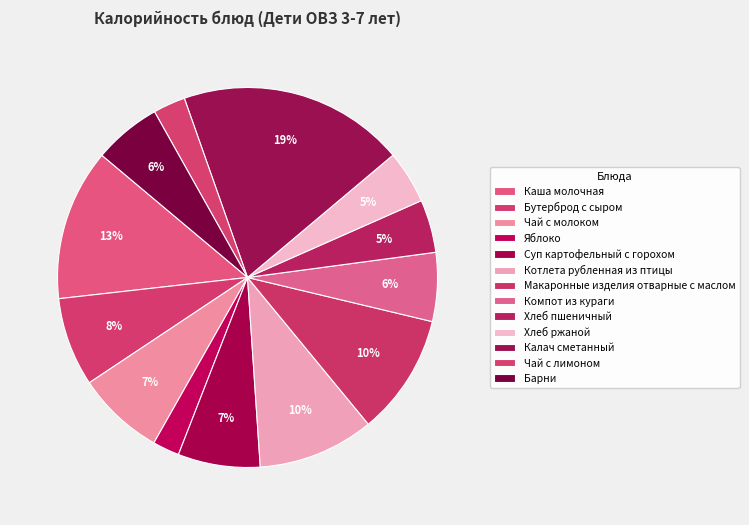

How many slices are in this pie chart?

13